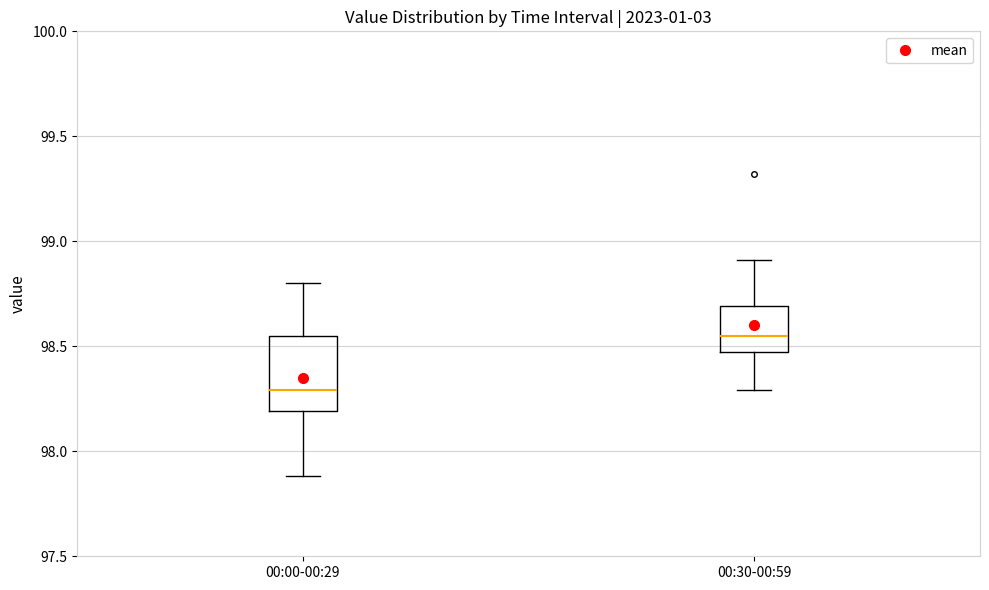

Reading left to right, read every box against the y-axis: the position of its median line, the range the box covers, and the ends of its whiskers. The values are not printed on the chart, so give them approximately, as read against the axis.

00:00-00:29: median 98.30, box 98.20 to 98.55, whiskers 97.90 to 98.80
00:30-00:59: median 98.55, box 98.50 to 98.70, whiskers 98.30 to 98.90